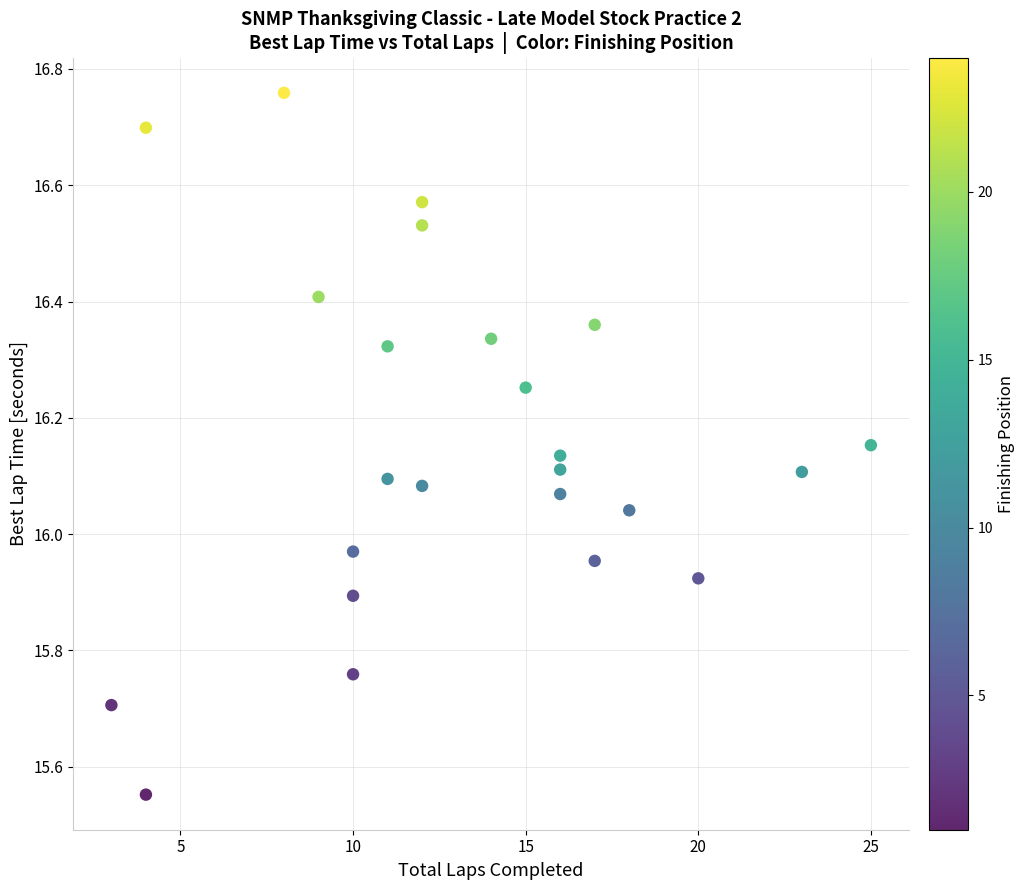

What is the range of X values (max minus min)?

22.0